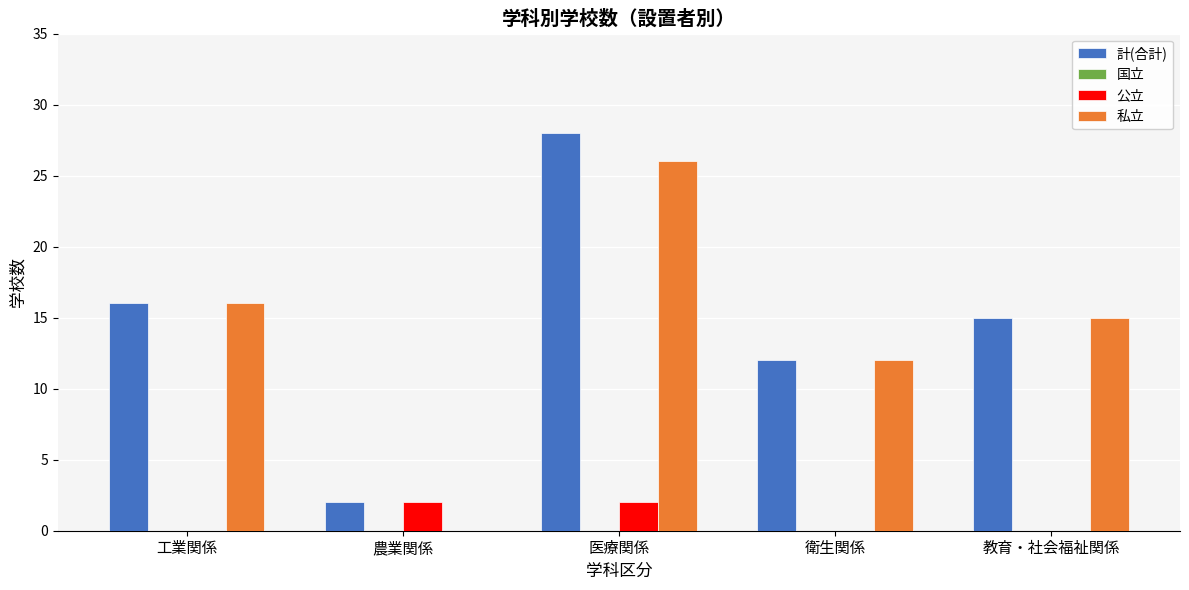

What is the sum of the 私立 values at 教育・社会福祉関係 and 衛生関係?

27